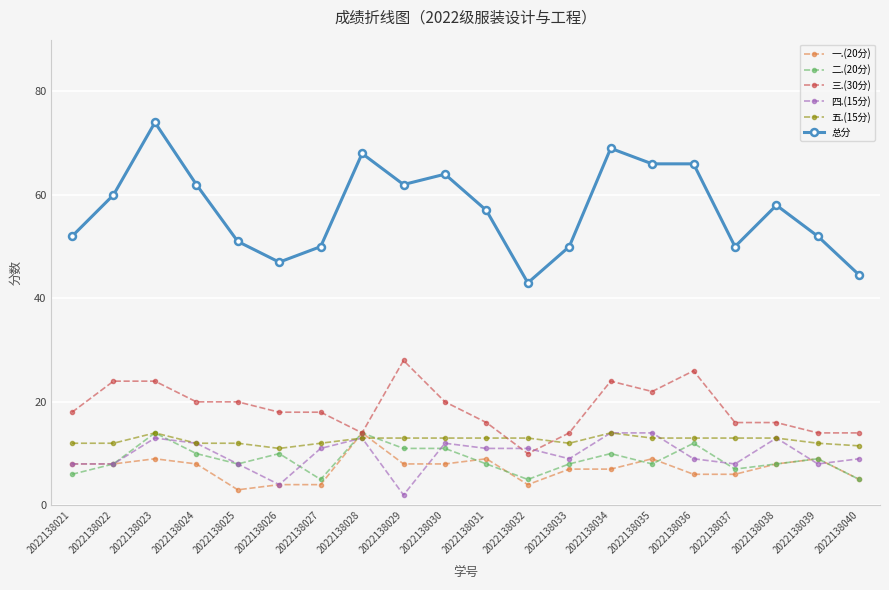

What is the total value across all series at 2022138029?

124.0